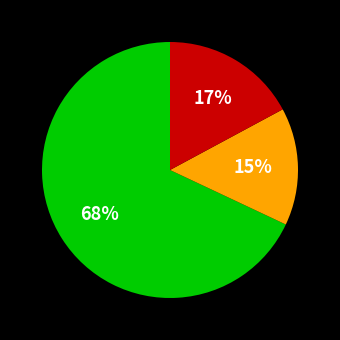

To the nearest percent, what is the average slice percentage?

33%